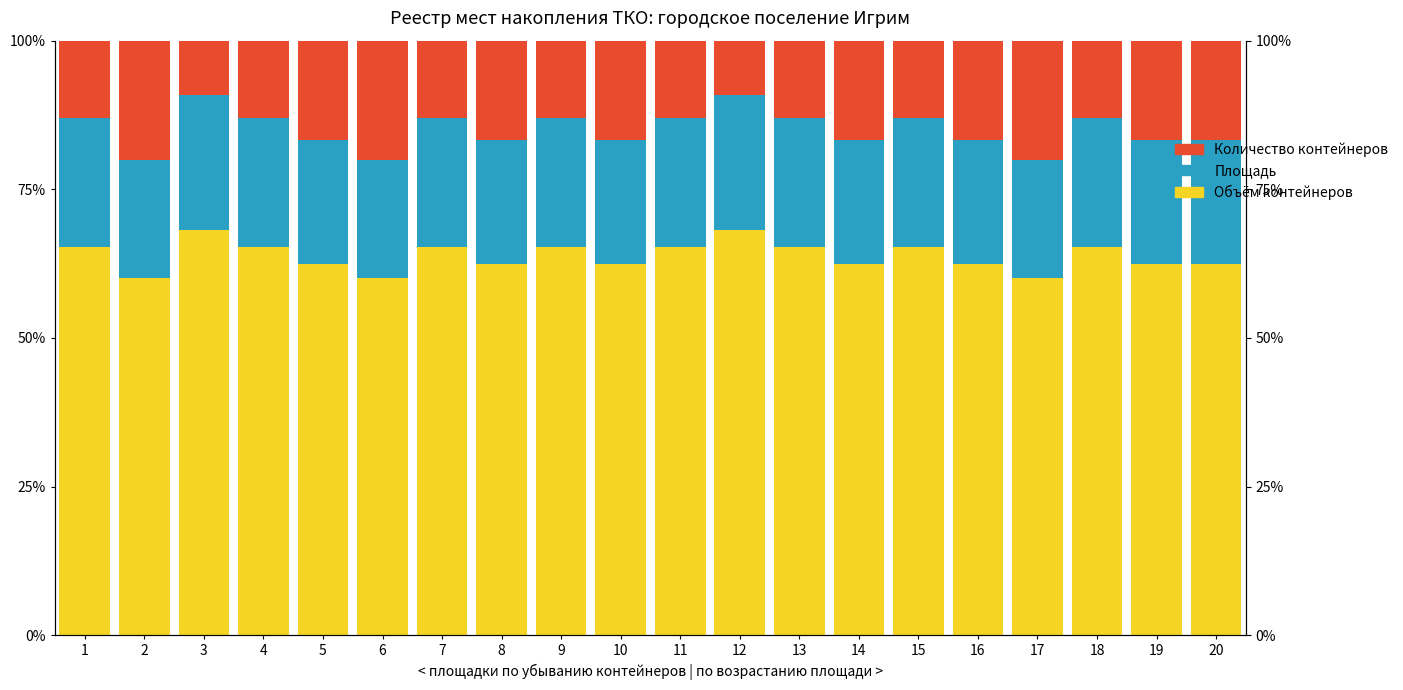

What is the difference between the Объём контейнеров values at 16 and 6?

2.5